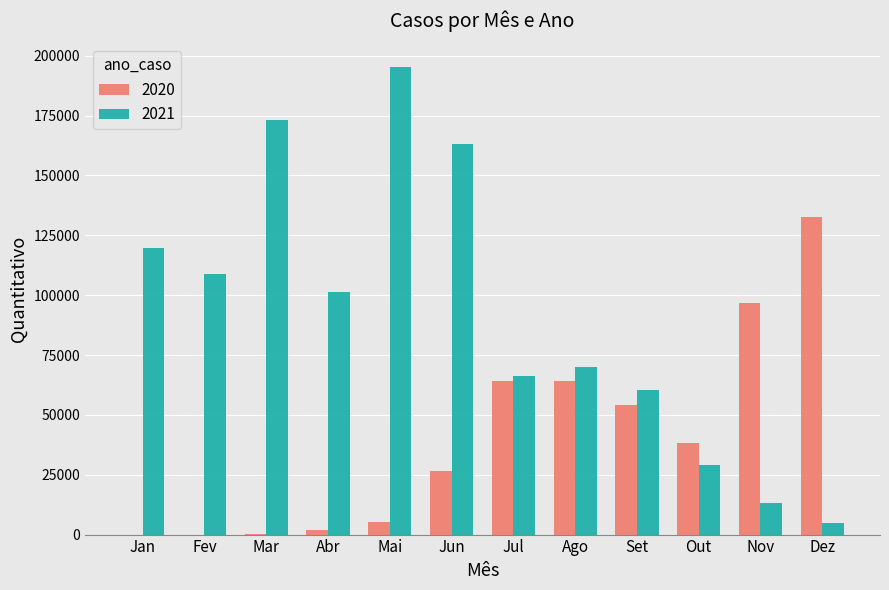

The 2020 series shows 43483 at Jun. True or false?

False